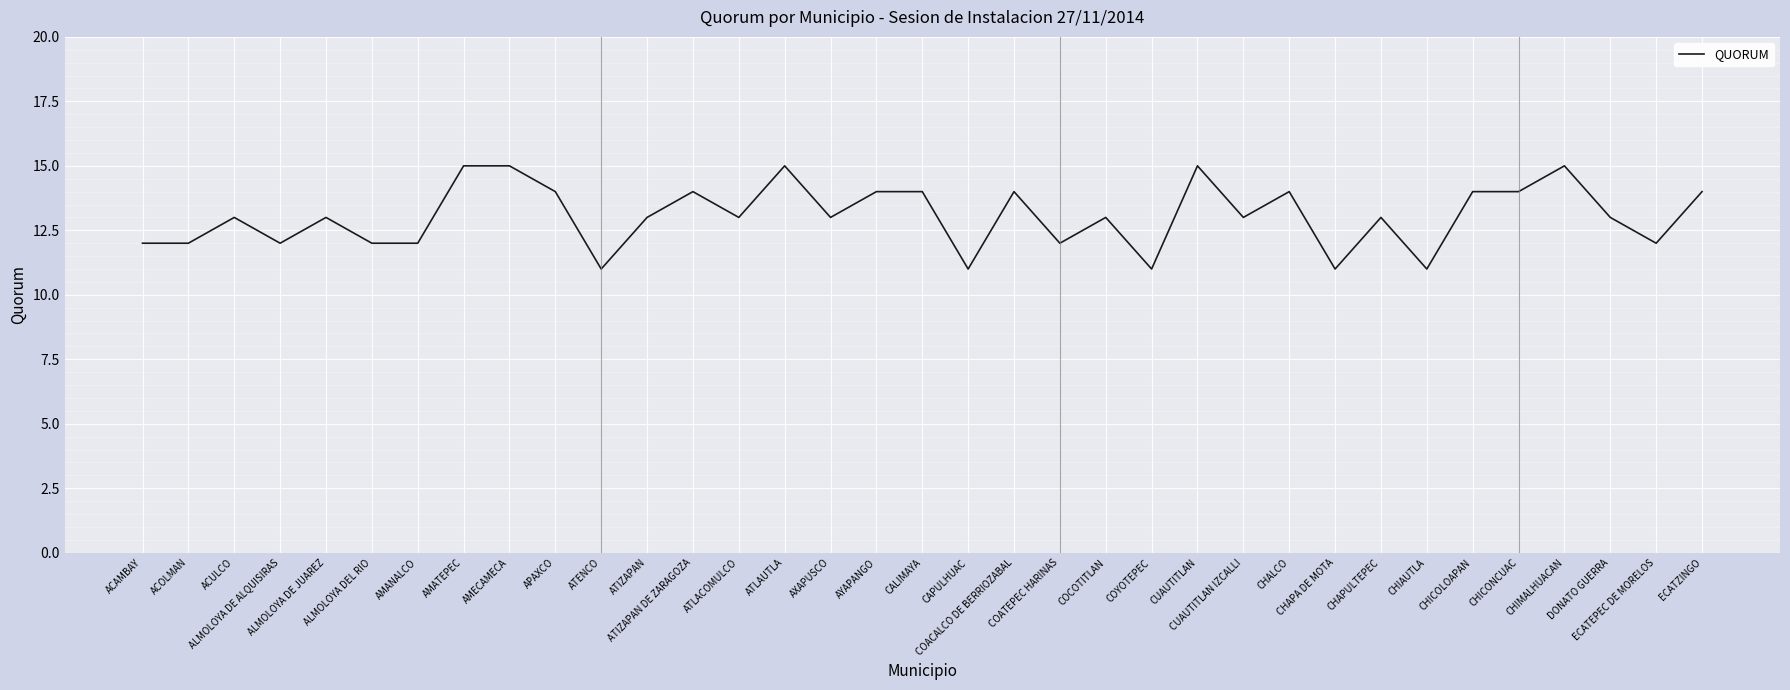

What is the minimum value shown in the chart?

11